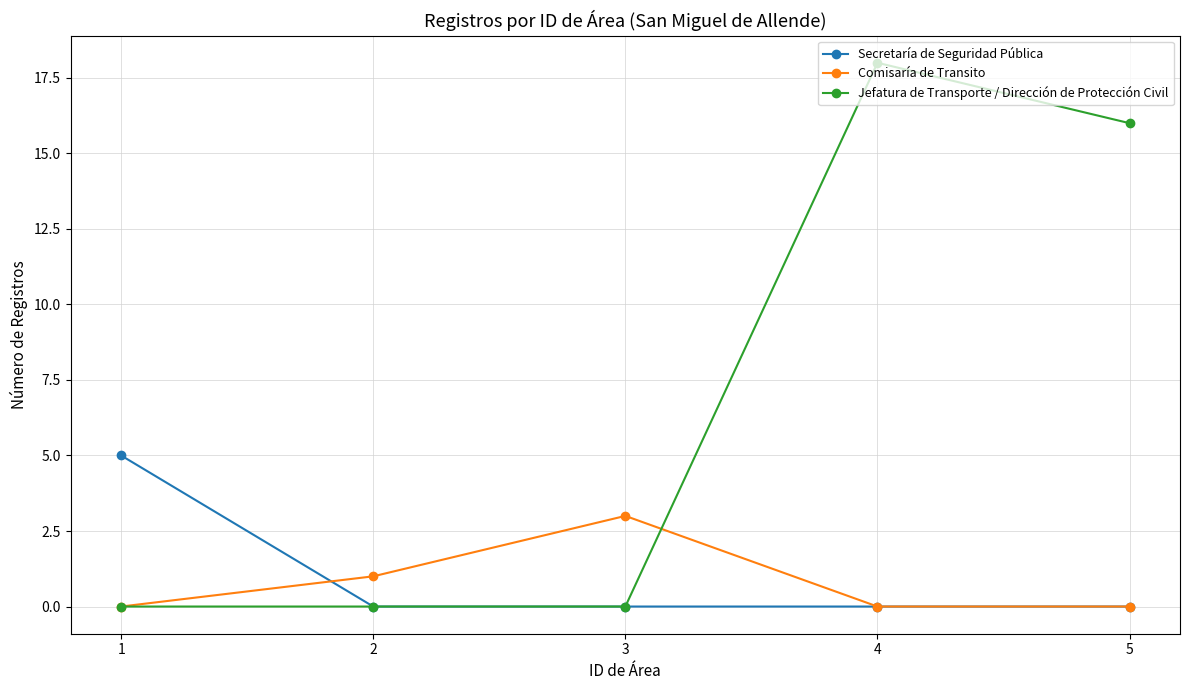

Reading left to right, what are all the values shown in this chart?

Secretaría de Seguridad Pública: 1=5	2=0	3=0	4=0	5=0
Comisaría de Transito: 1=0	2=1	3=3	4=0	5=0
Jefatura de Transporte / Dirección de Protección Civil: 1=0	2=0	3=0	4=18	5=16